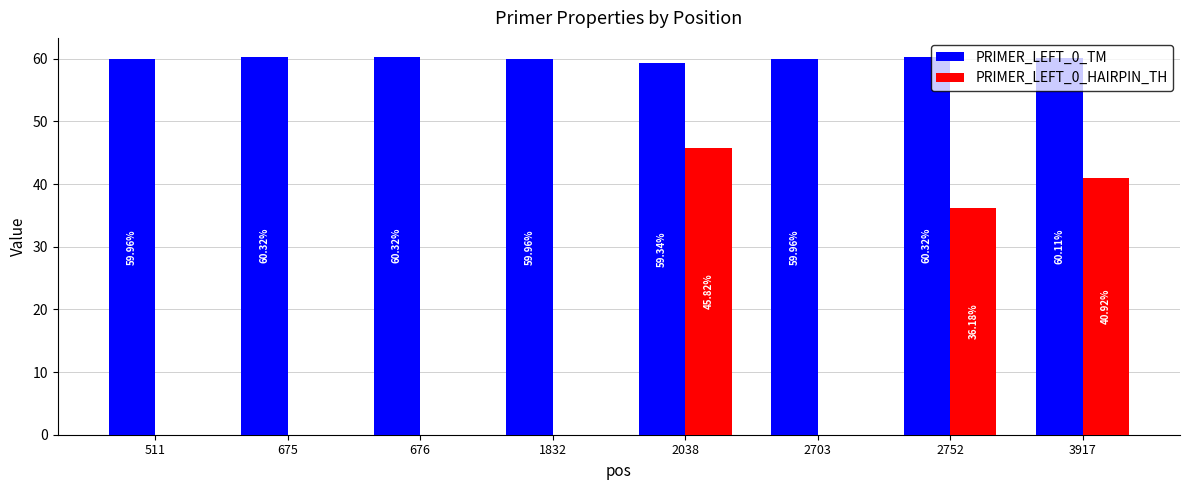

At which category is the sum across all series the highest?

2038